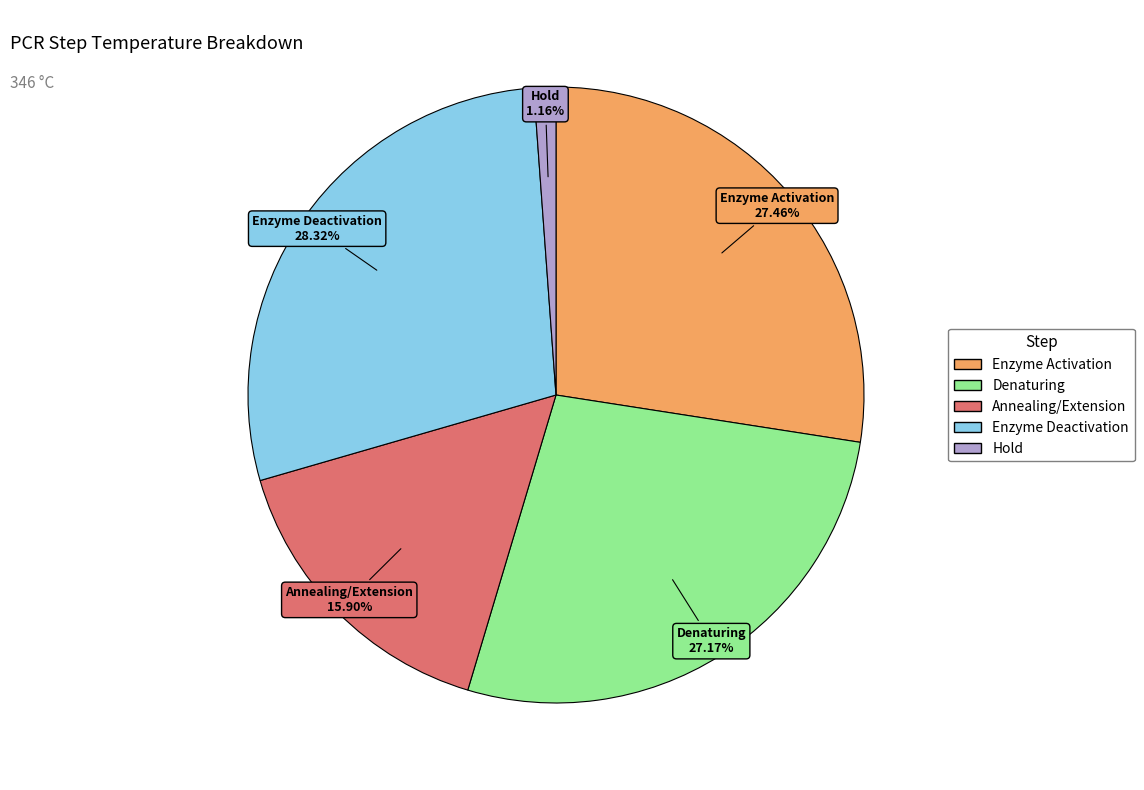

Does Enzyme Deactivation account for over 50% of the chart?

No